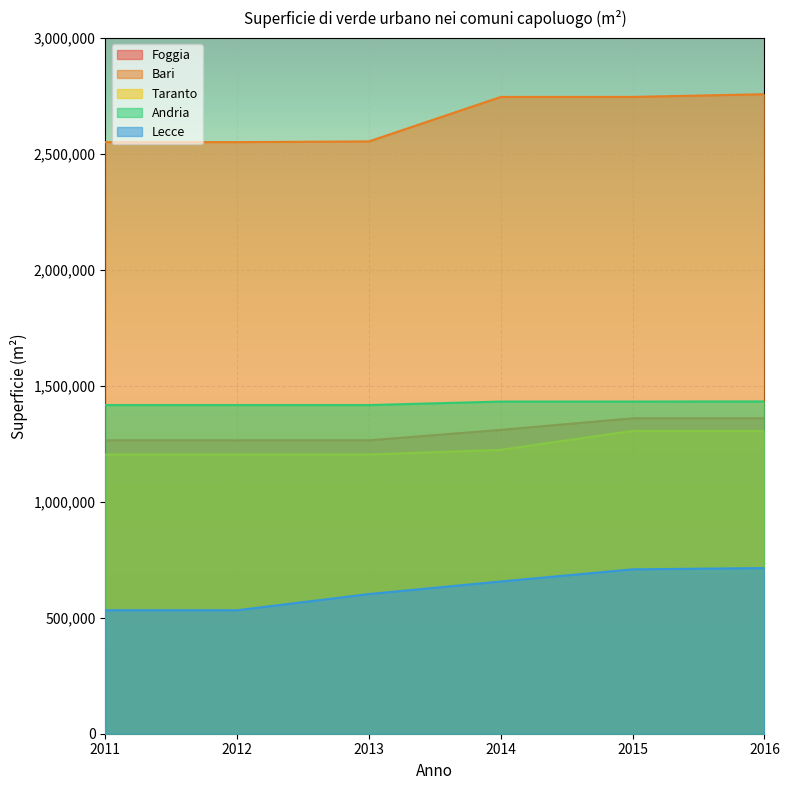

At which label does Taranto first exceed 1223863?

2015